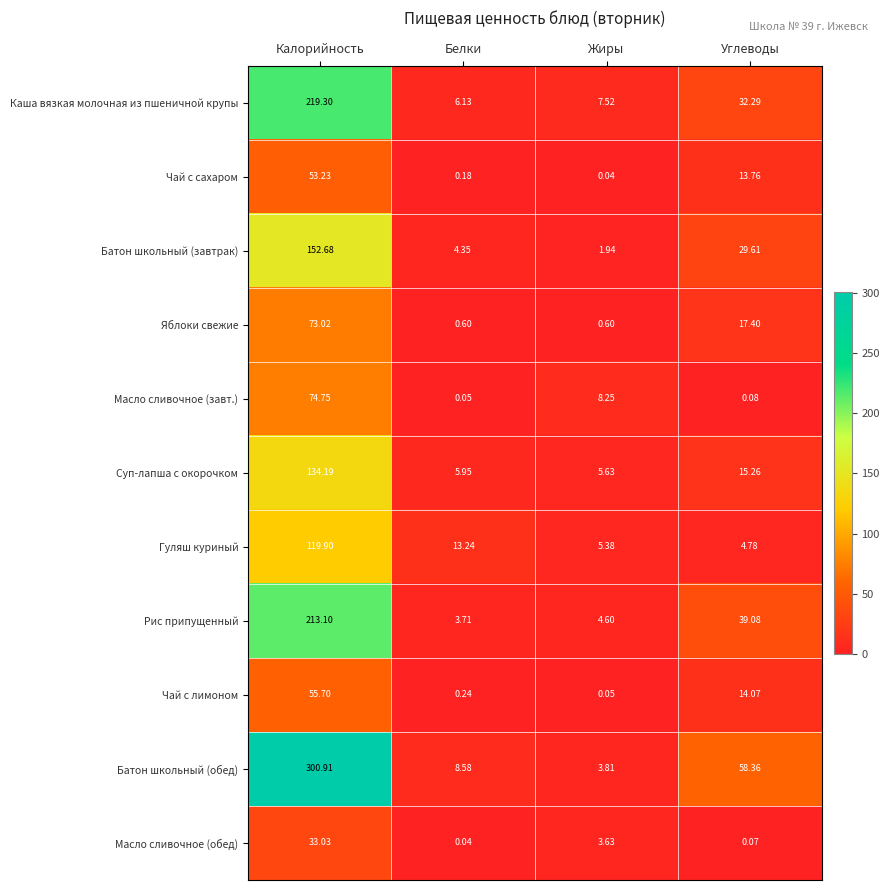

Is the value of Чай с сахаром at Калорийность greater than the value of Гуляш куриный at Белки?

Yes